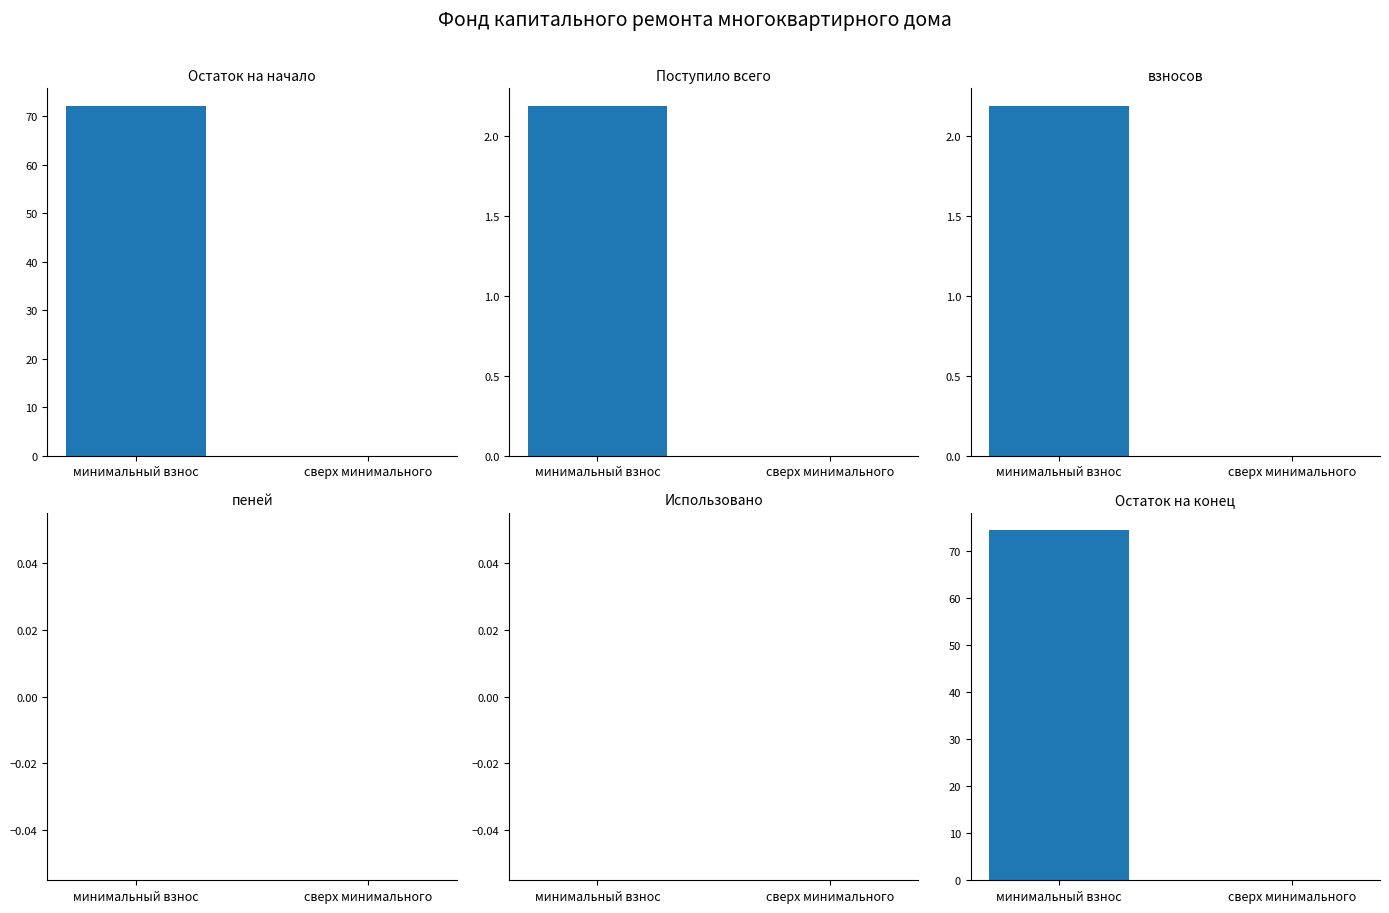

What is the label of the 2nd bar from the right?

минимальный взнос